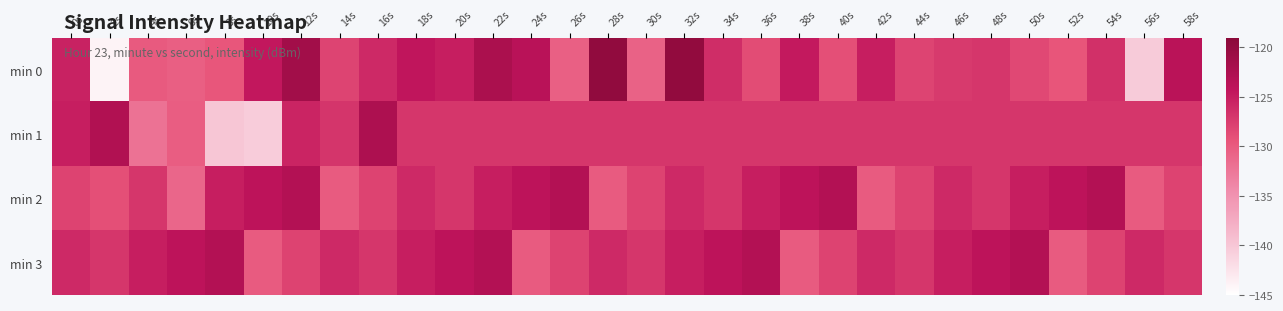

Rank the series at 54s from lowest to highest value.

min 3, min 1, min 0, min 2